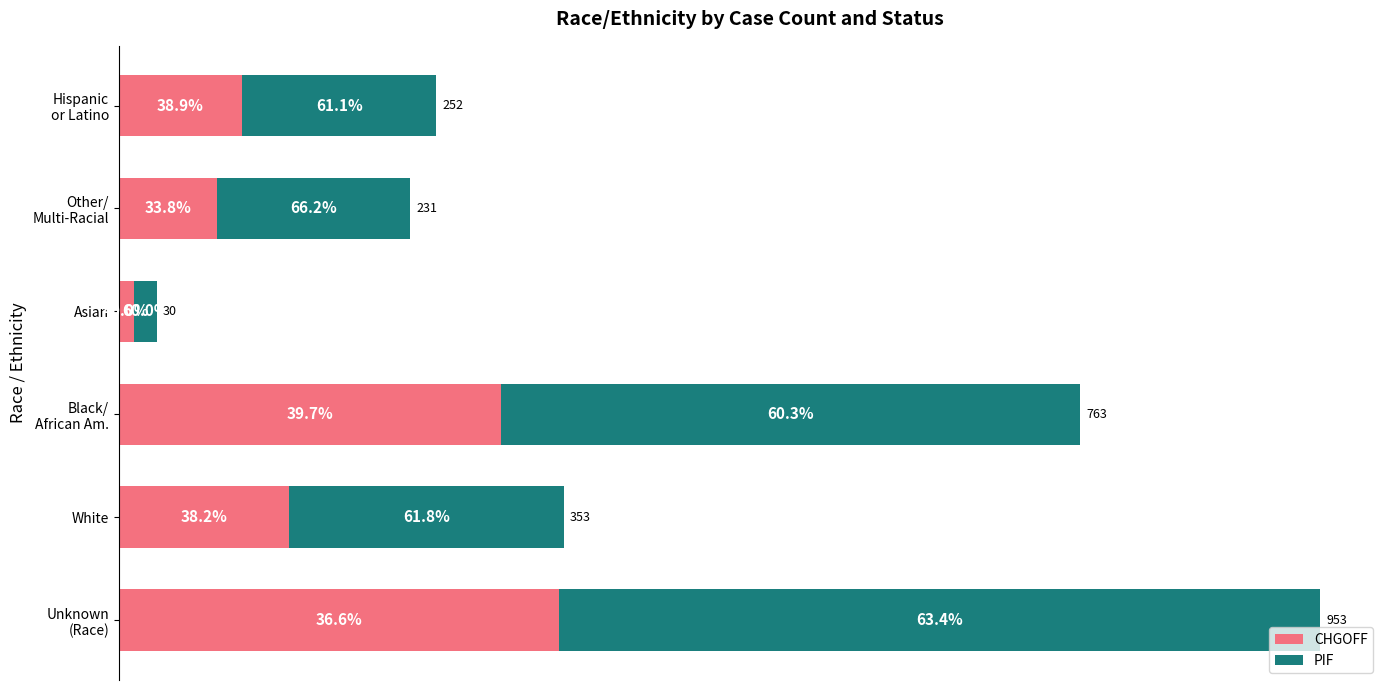

What are all the series names shown in the legend?

CHGOFF, PIF